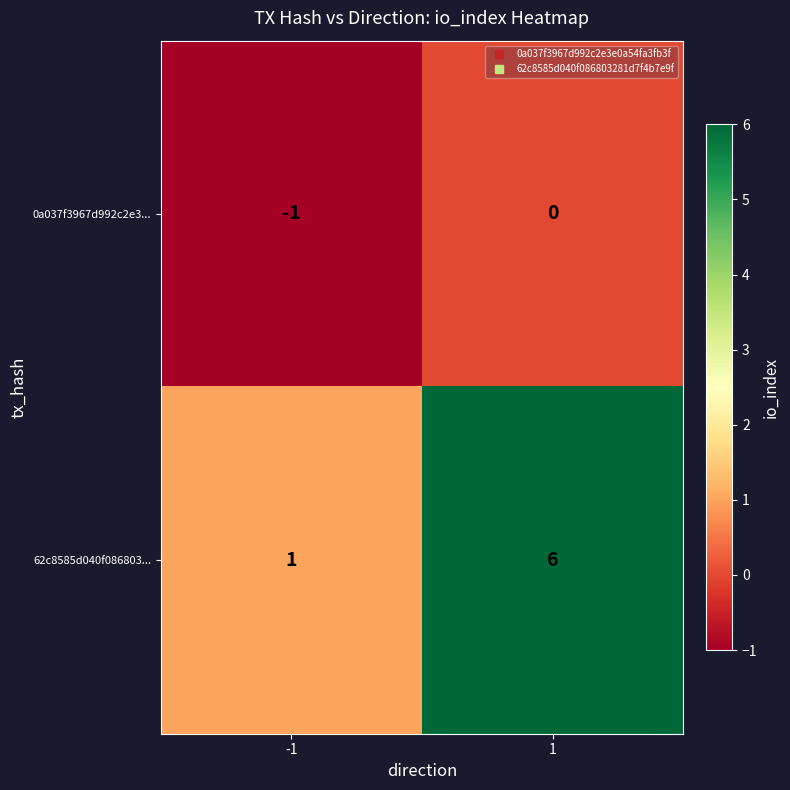

How many data points in 62c8585d040f086803... are less than 6?

1